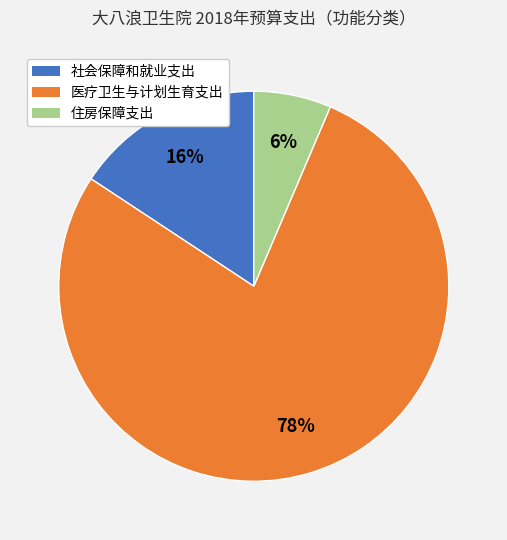

Which has a higher value, 住房保障支出 or 社会保障和就业支出?

社会保障和就业支出